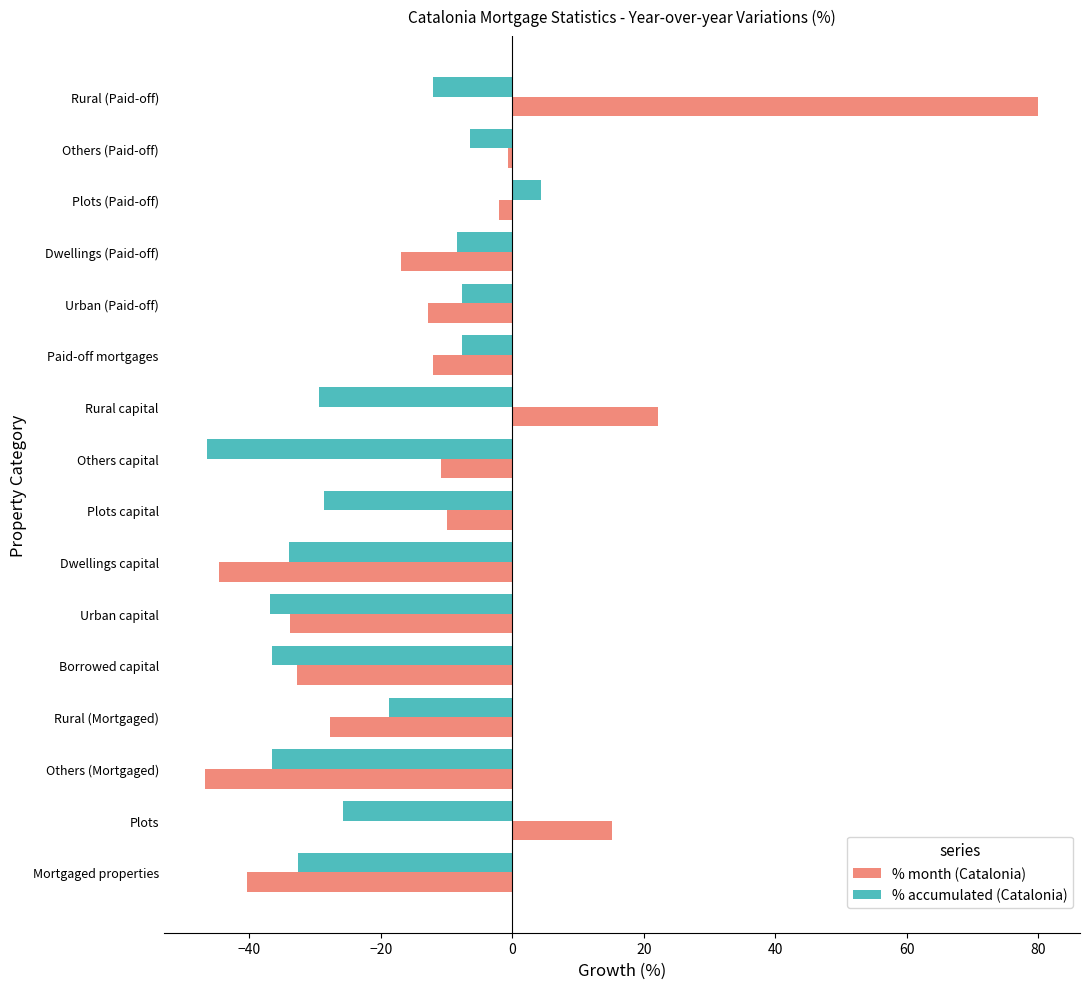

How many values in % accumulated (Catalonia) are below zero?

15